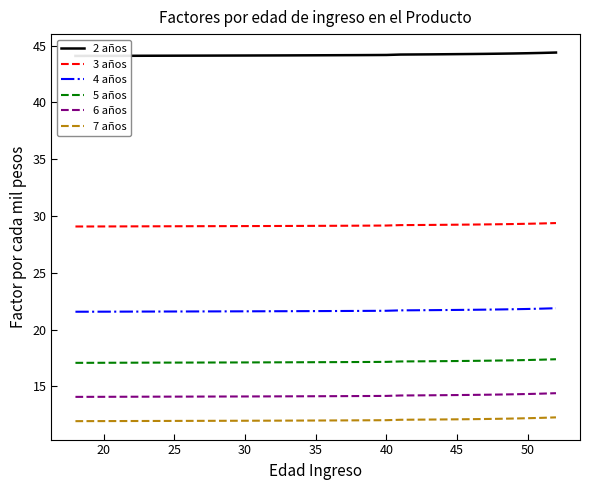

Does the chart have visible grid lines?

No